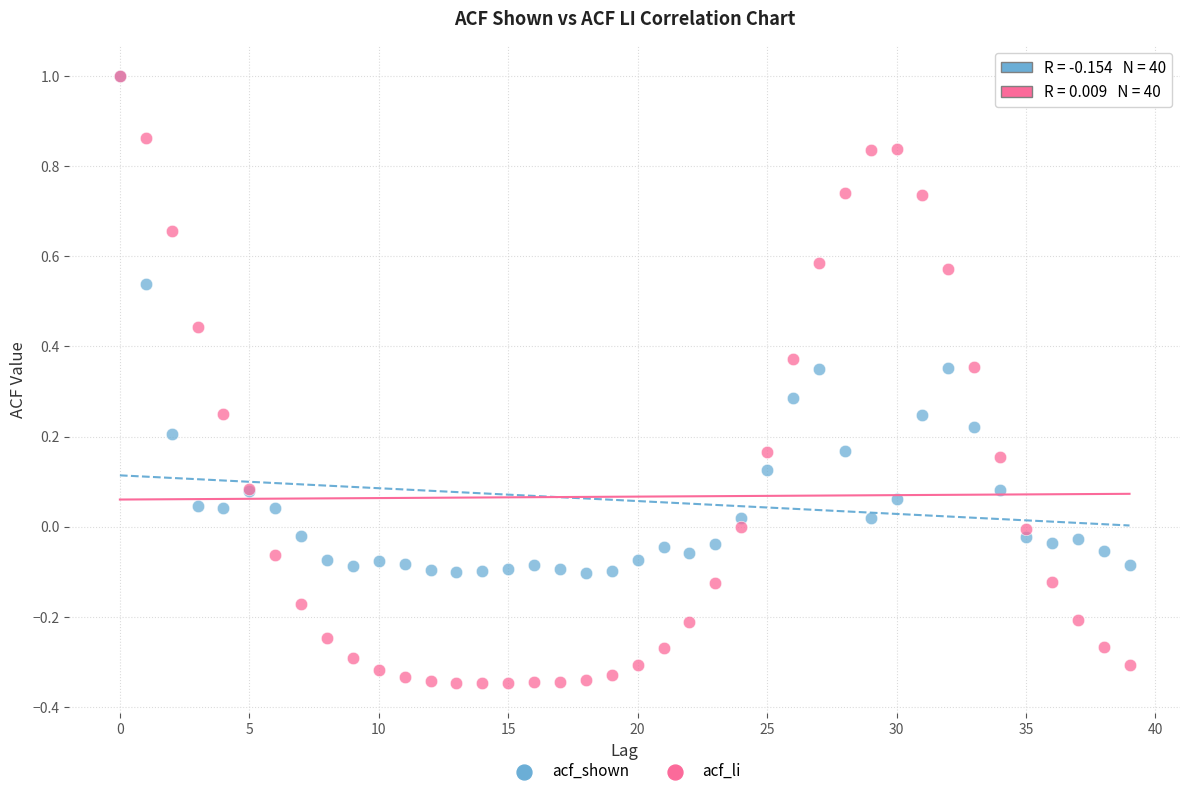

What are all the series names shown in the legend?

acf_shown, acf_li